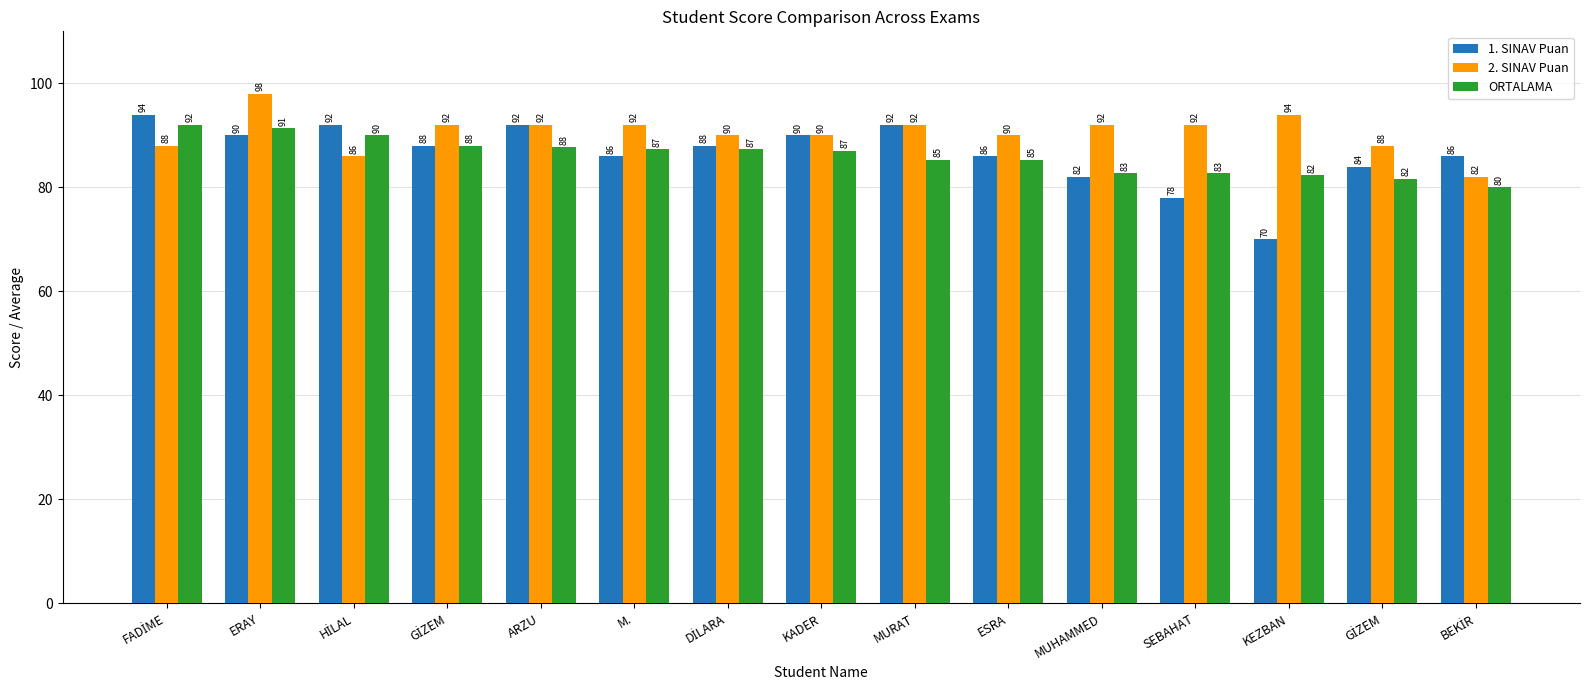

What is the difference between the ORTALAMA values at SEBAHAT and KEZBAN?

0.3